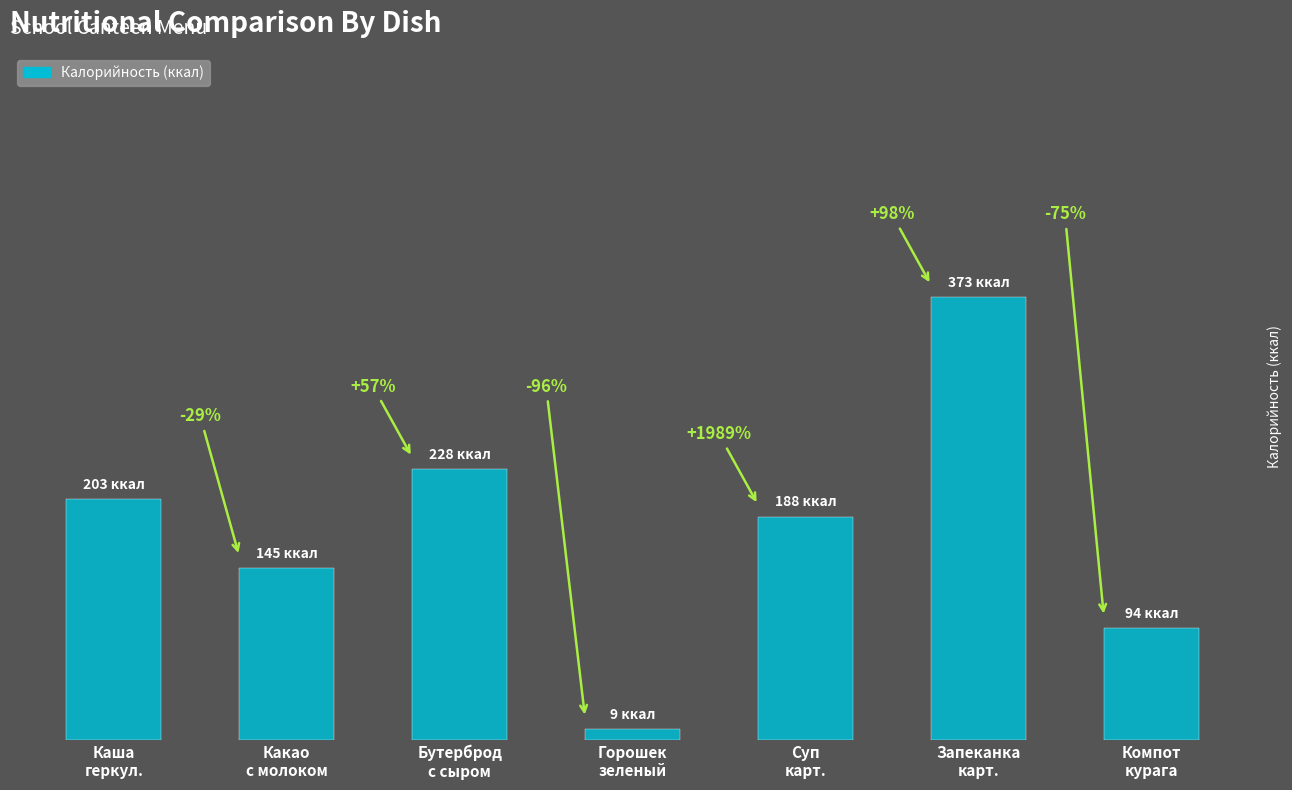

What is the greatest value displayed?

373